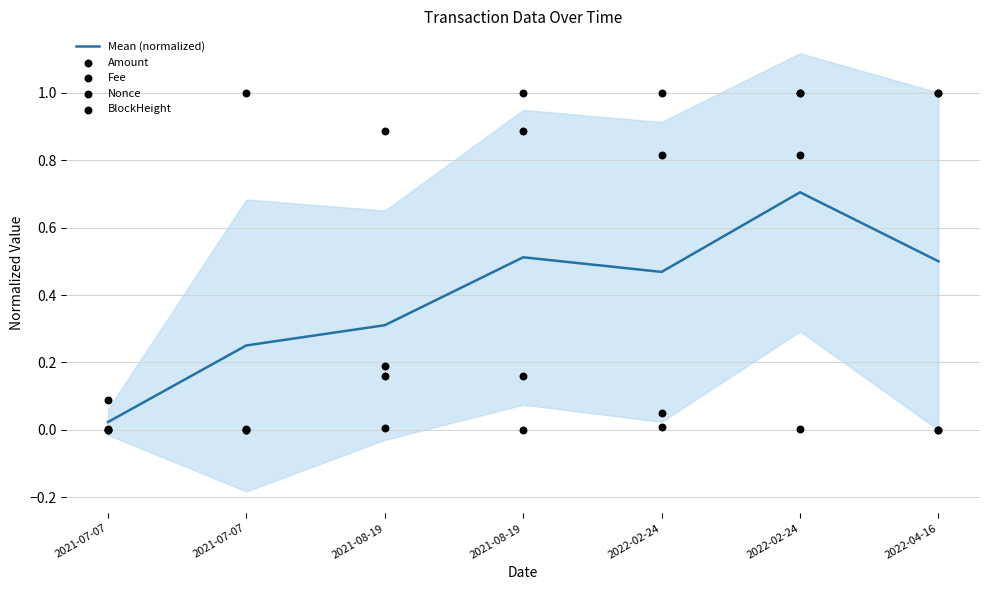

Which series reaches the minimum Y coordinate?

Amount